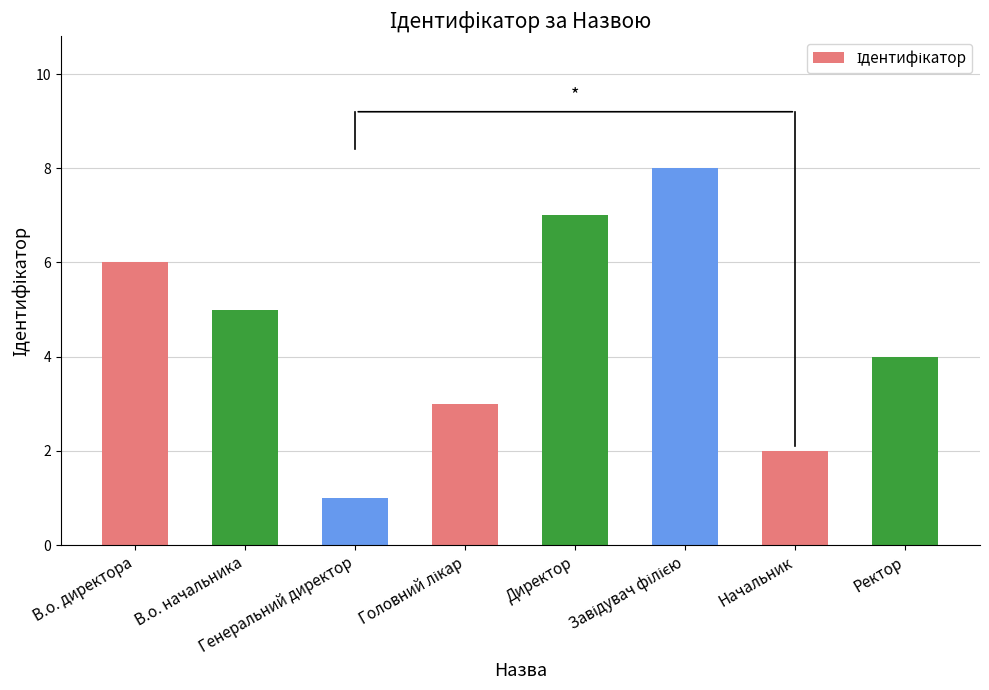

What is the maximum value shown in the chart?

8